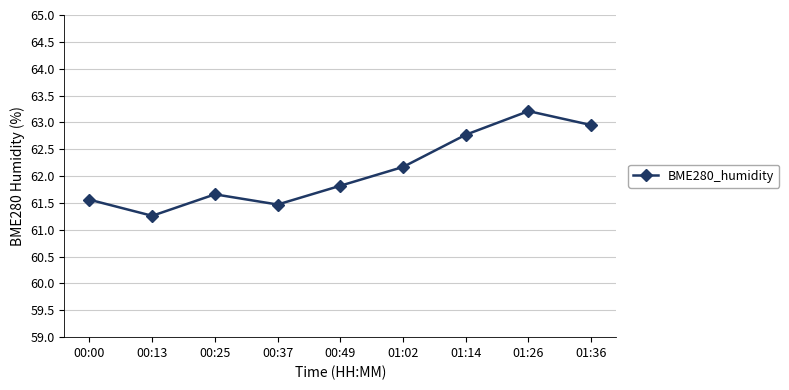

What is the value of the 5th point from the left?

61.8